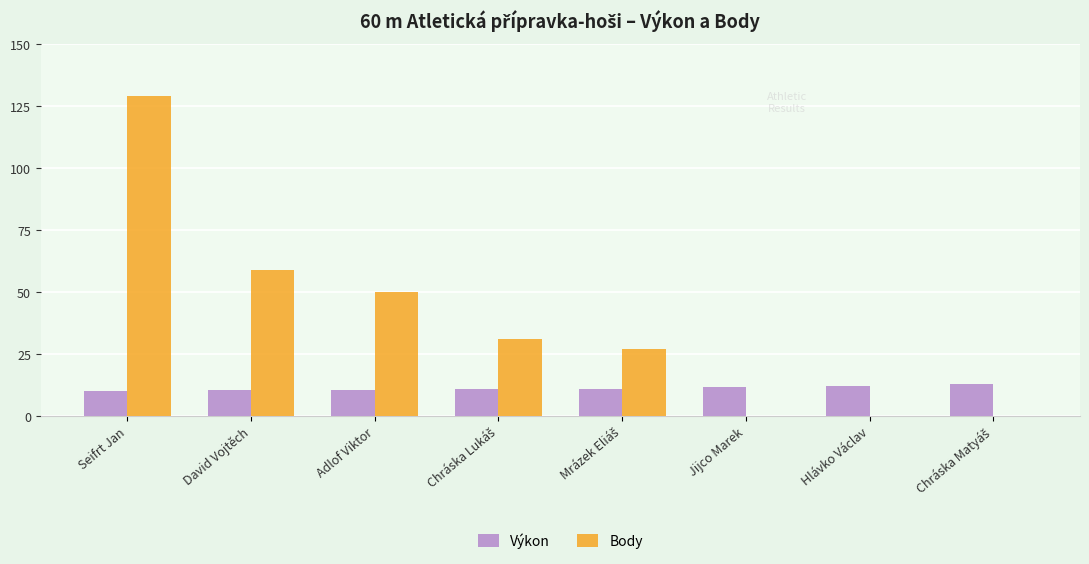

What is the greatest value displayed?

129.0